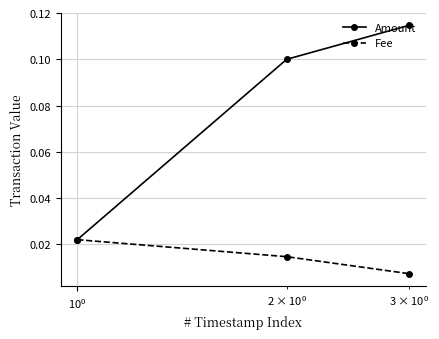

How many Fee values are between 0 and 1?

3